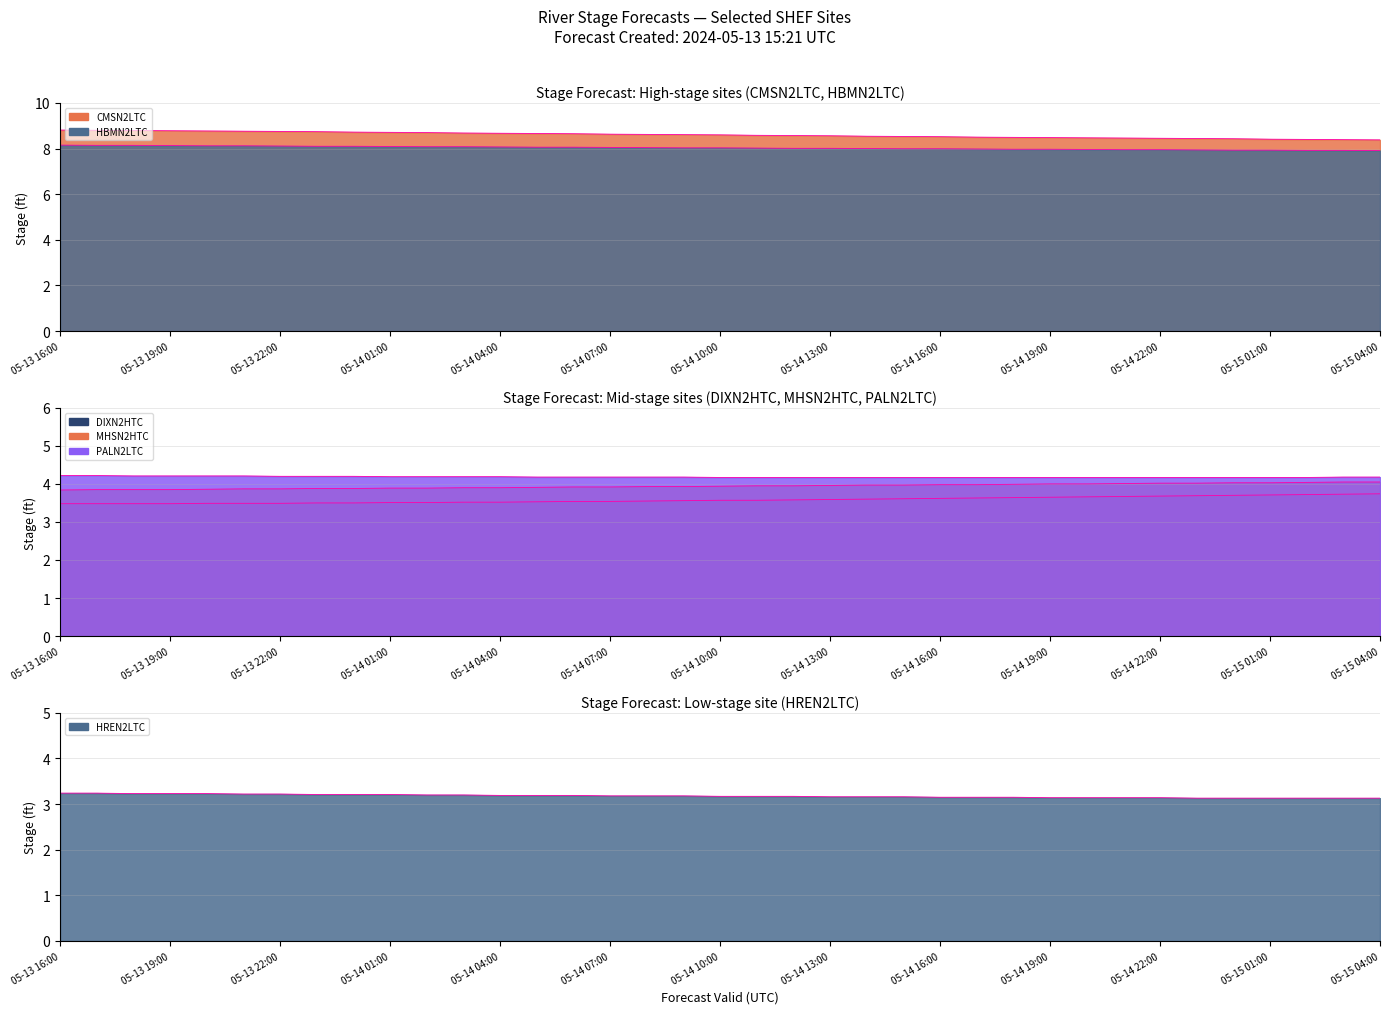

Which series changed the most between 2024-05-14 09:00:00 and 2024-05-15 01:00:00?

CMSN2LTC